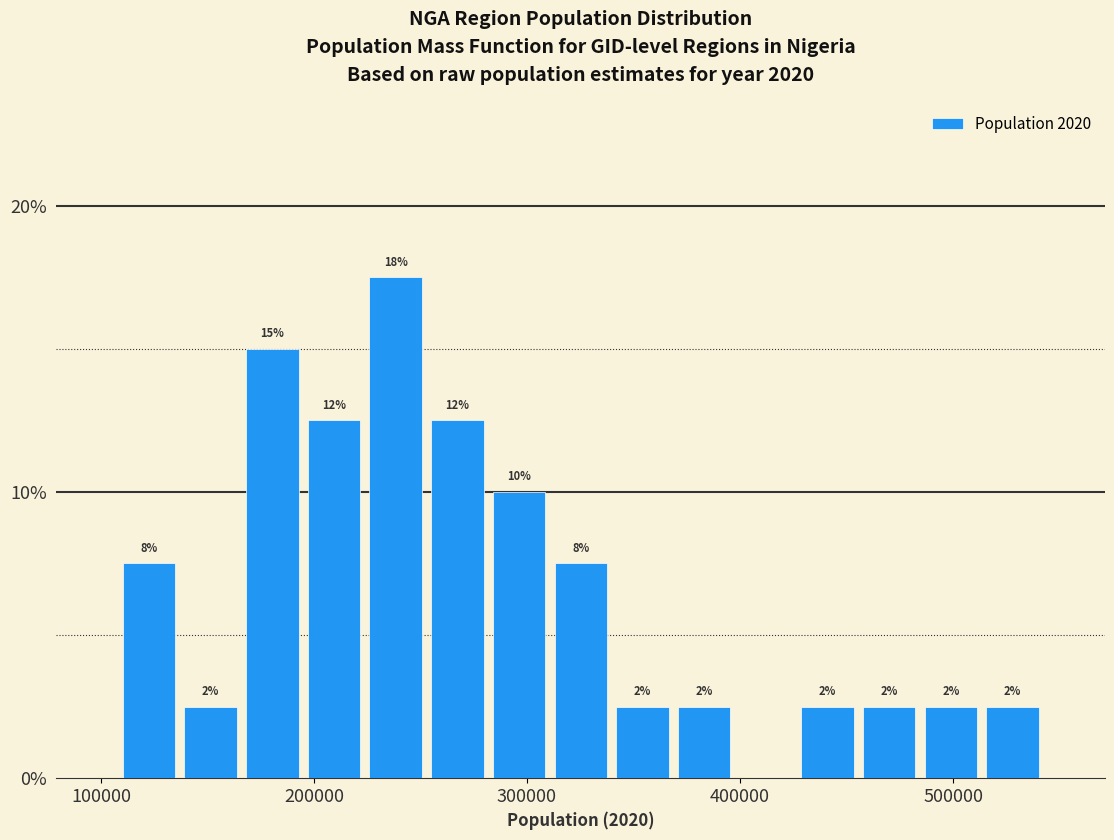

Around what value on the x-axis is the tallest bar? Give the approximate position of its centre, as read against the axis.

240000